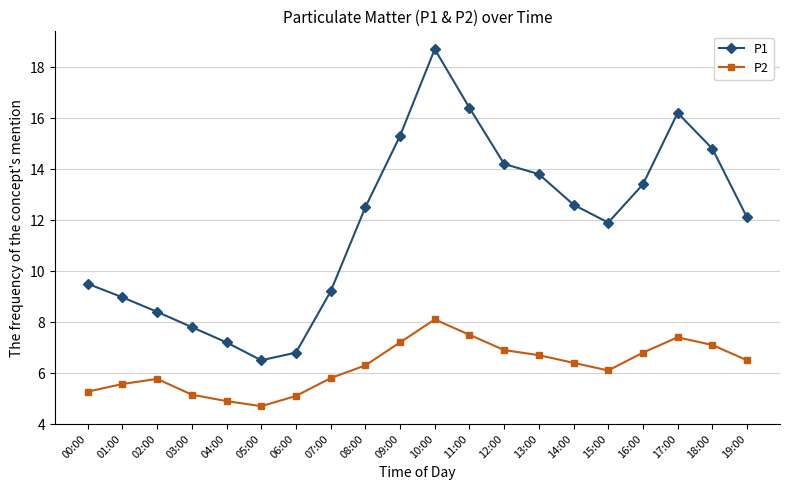

Which series has the largest total across all categories?

P1